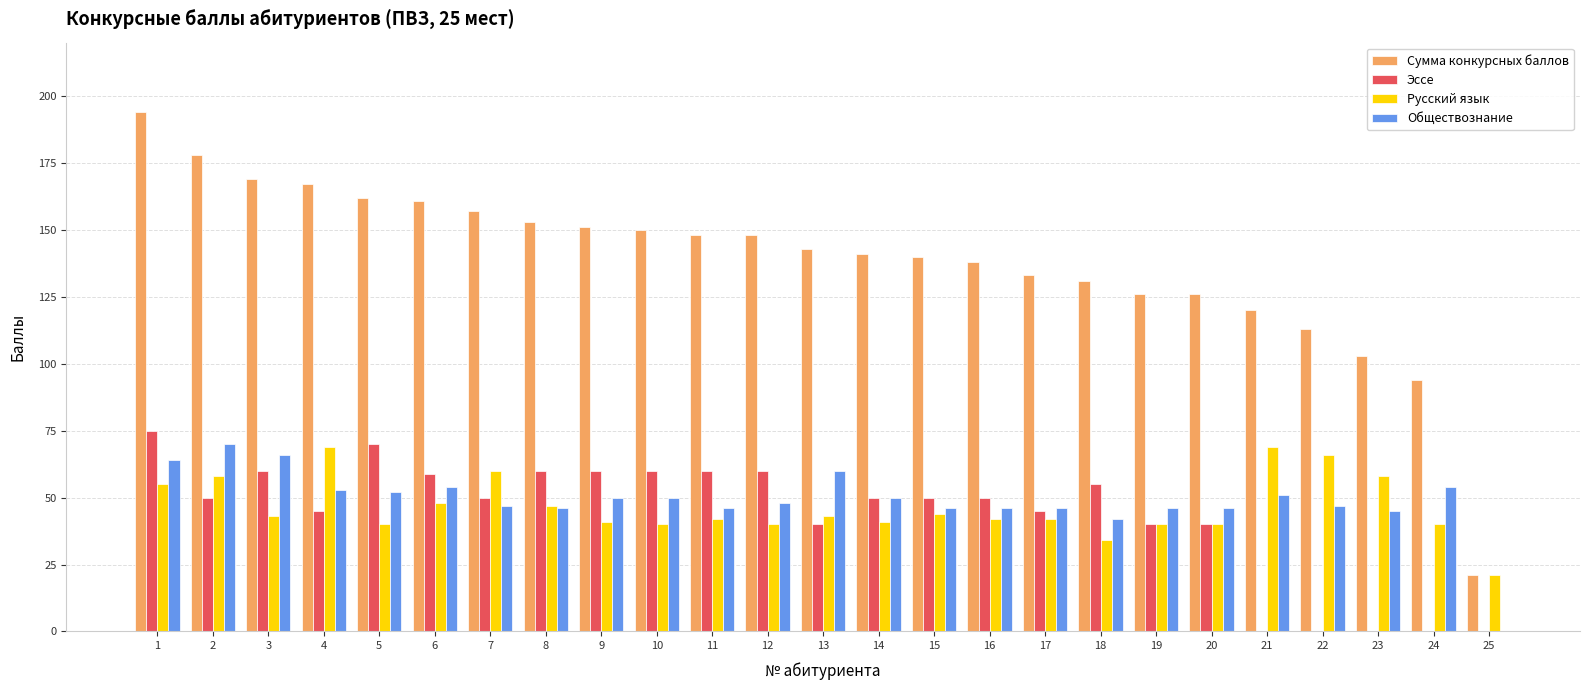

How many series are shown in this chart?

4